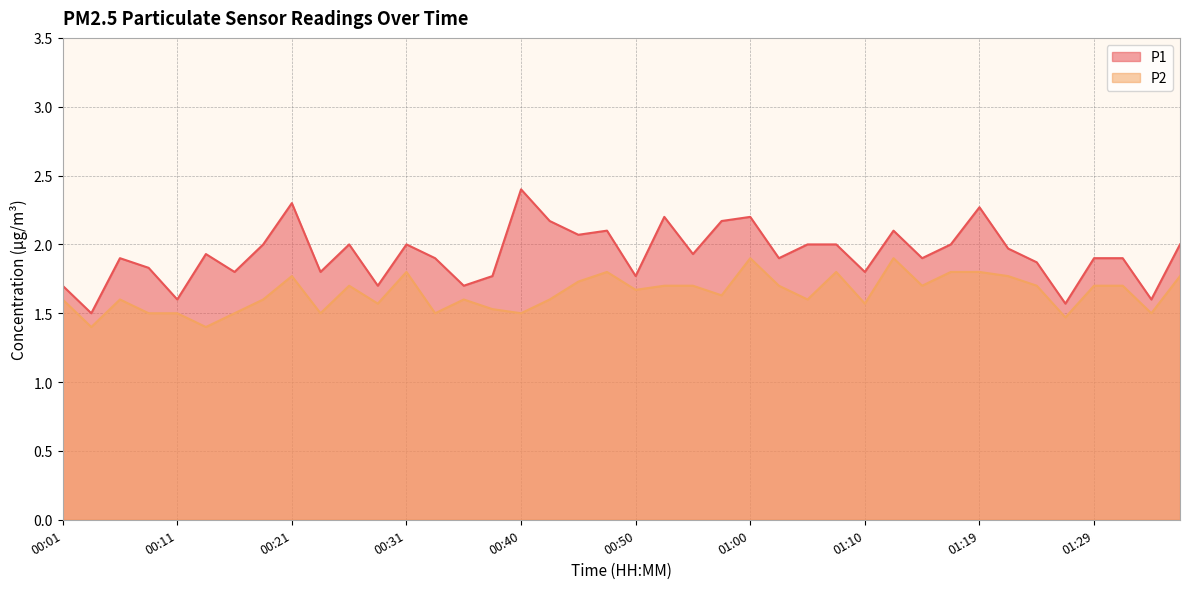

What is the sum of the P1 values at 00:43 and 00:23?

4.0